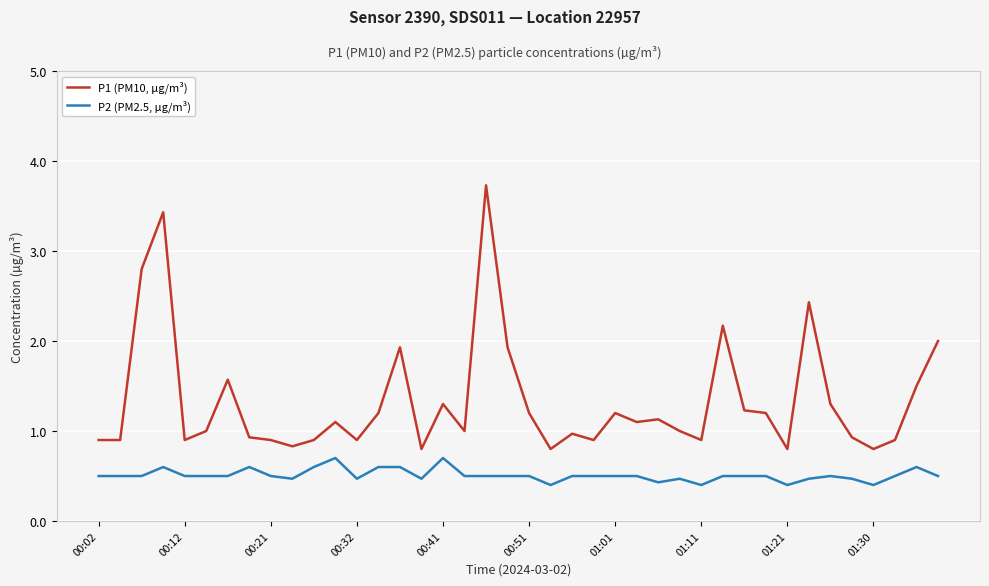

What is the lowest value of the P1 (PM10, µg/m³) series?

0.8